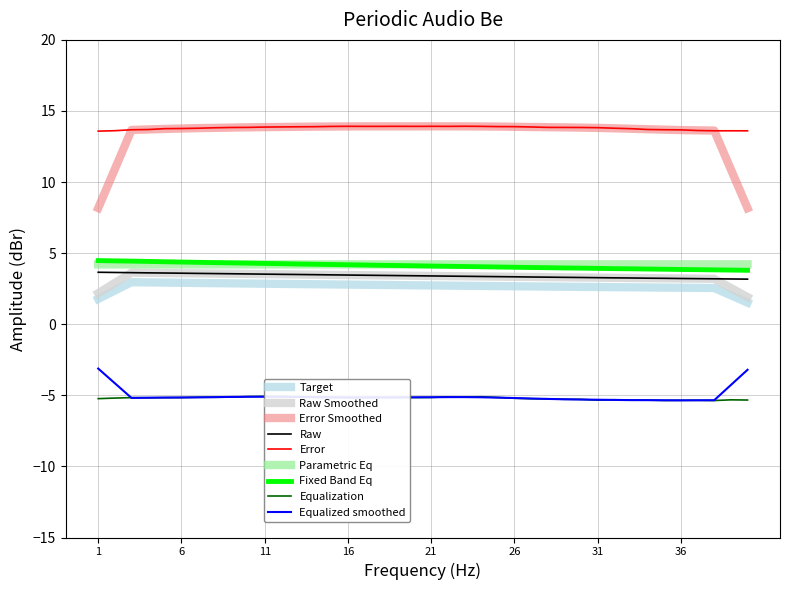

True or false: Error Smoothed and Target cross at least once.

False